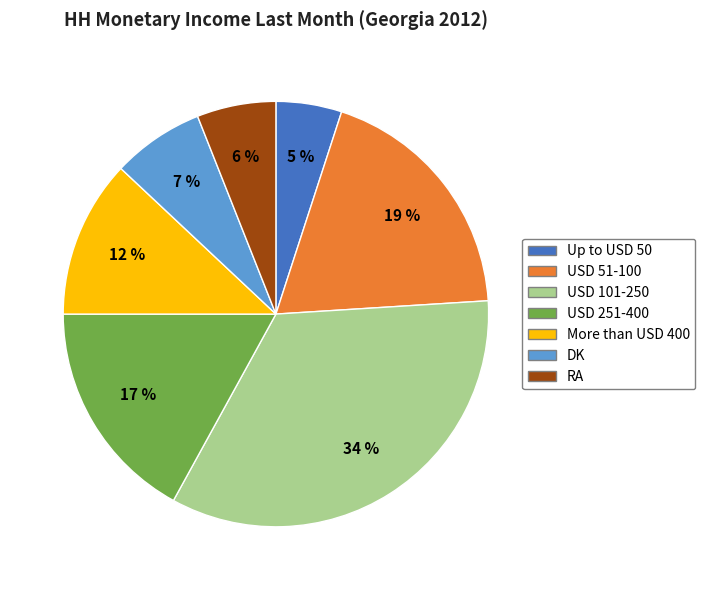

Is there a majority slice in this chart?

No